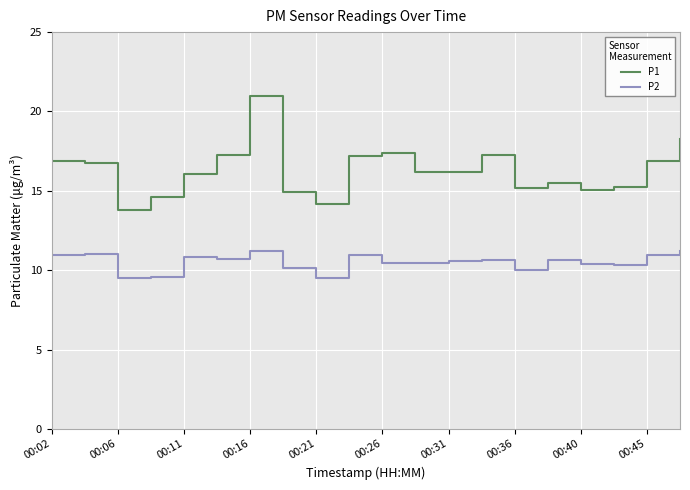

What is the difference between the maximum and minimum values in the P1 series?

7.2